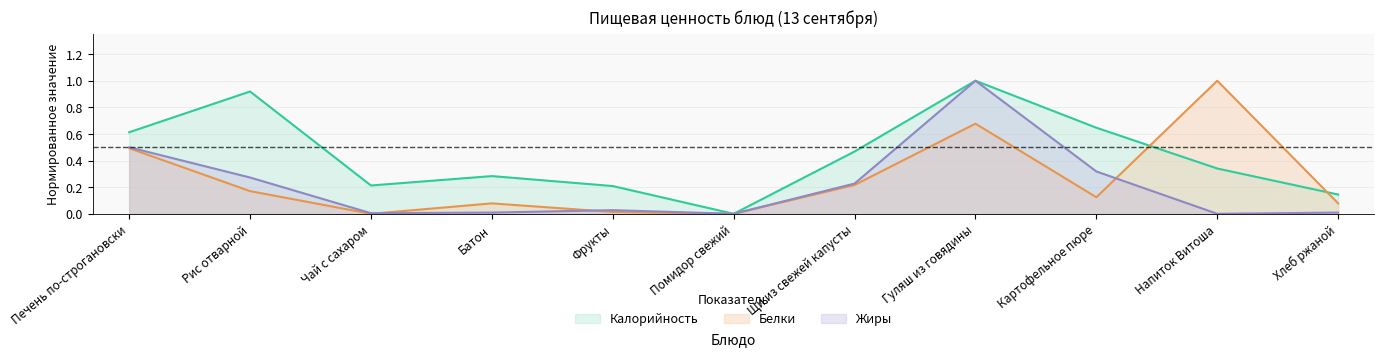

Which series has the widest spread of values?

Калорийность